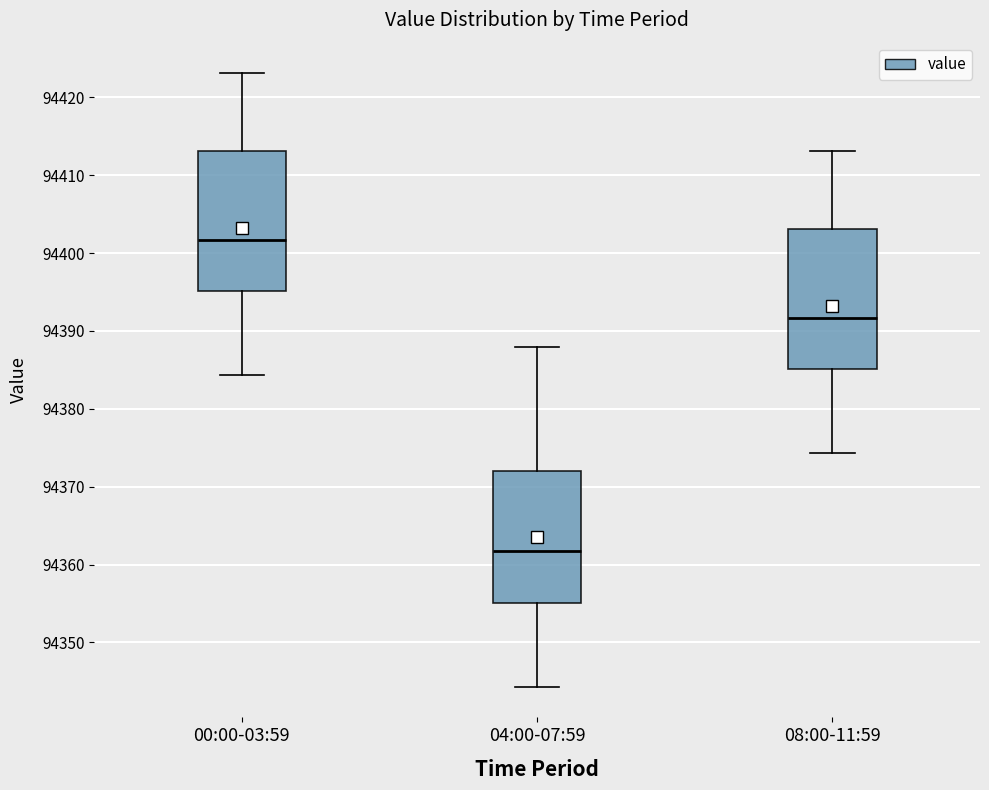

Reading left to right, read every box against the y-axis: the position of its median line, the range the box covers, and the ends of its whiskers. The values are not printed on the chart, so give them approximately, as read against the axis.

00:00-03:59: median 94402, box 94395 to 94413, whiskers 94384 to 94423
04:00-07:59: median 94362, box 94355 to 94372, whiskers 94344 to 94388
08:00-11:59: median 94392, box 94385 to 94403, whiskers 94374 to 94413